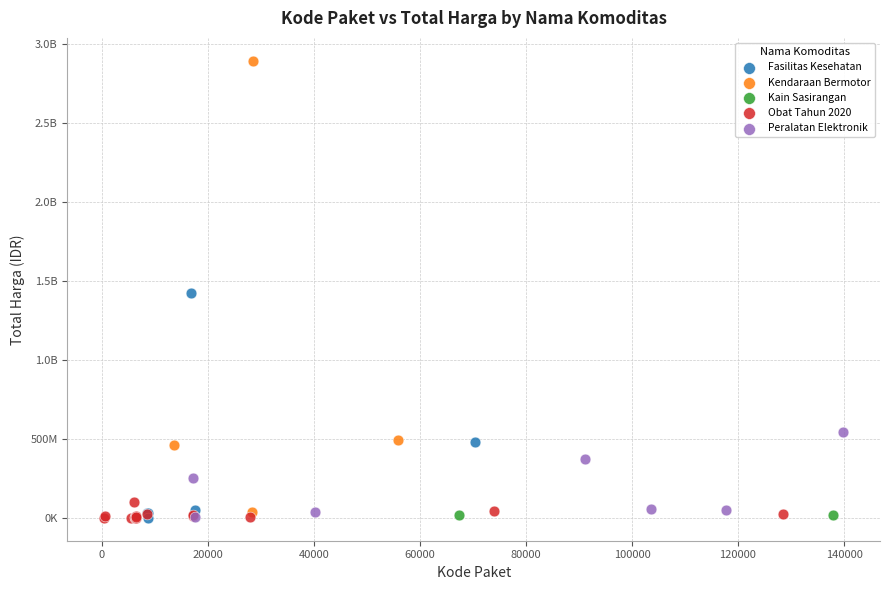

What are all the series names shown in the legend?

Fasilitas Kesehatan, Kendaraan Bermotor, Kain Sasirangan, Obat Tahun 2020, Peralatan Elektronik